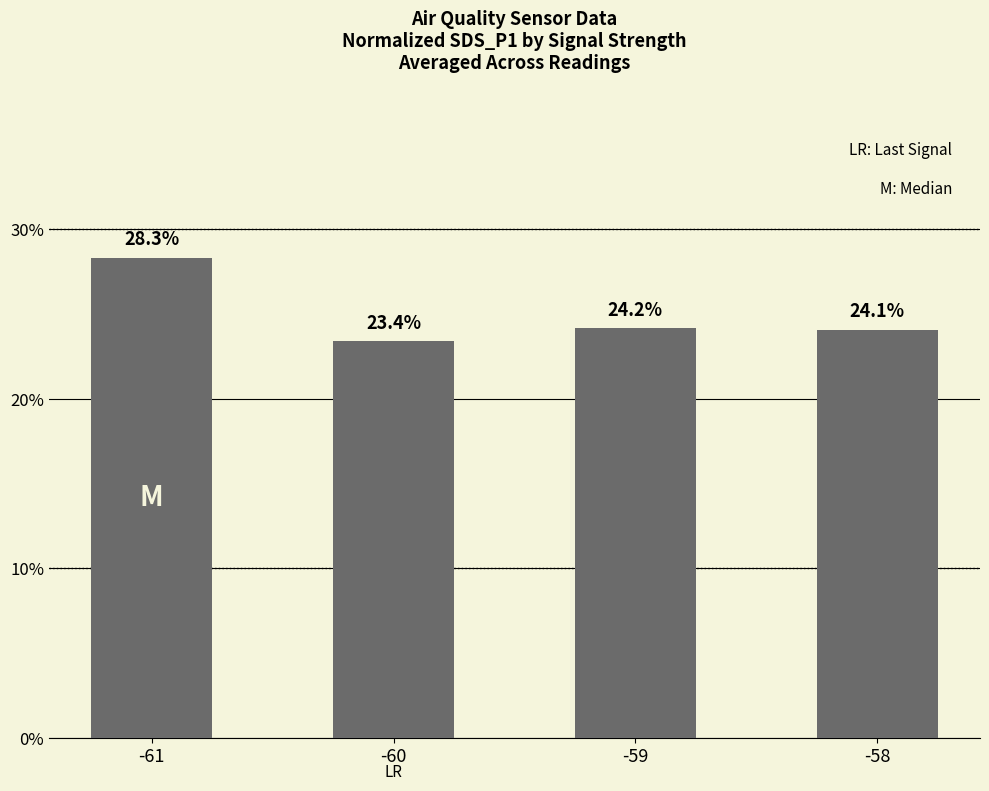

Reading left to right, list all the values displayed in this chart.

0.3	0.2	0.2	0.2